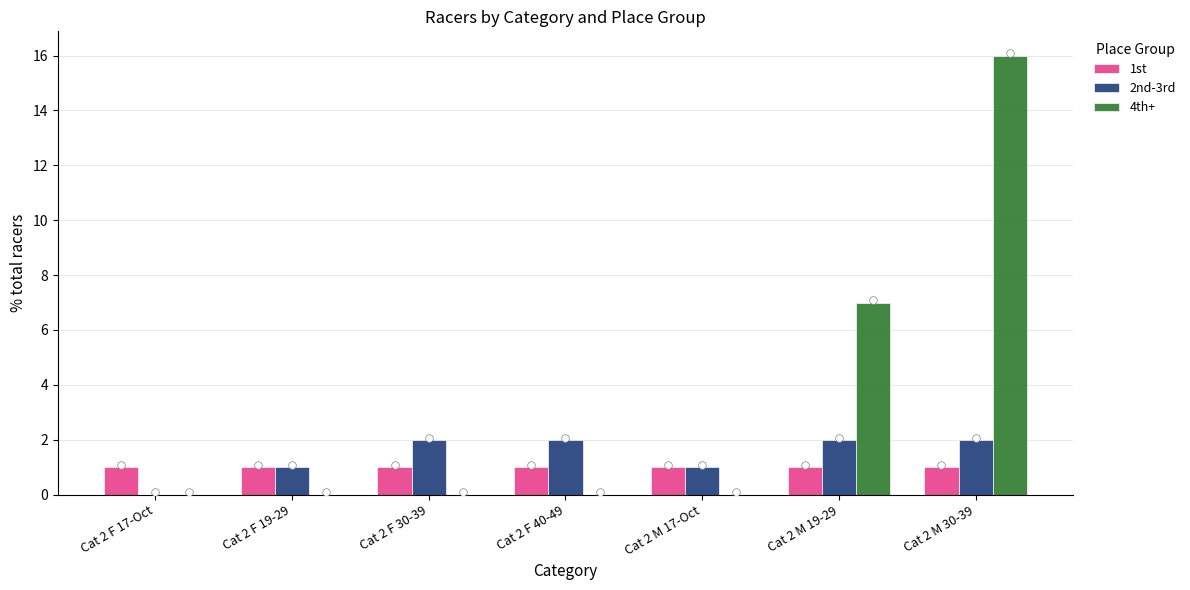

At how many categories does at least one series exceed 0?

7